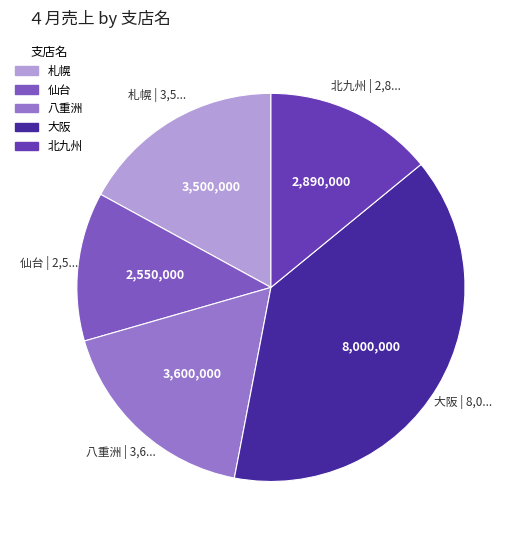

Is it true that 仙台 is 12% of the pie?

True